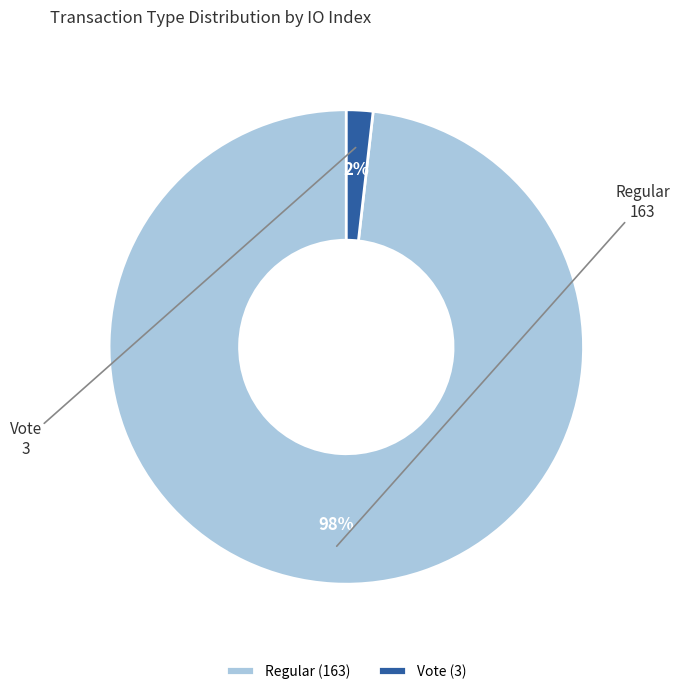

What is the smallest slice in the pie chart?

Vote